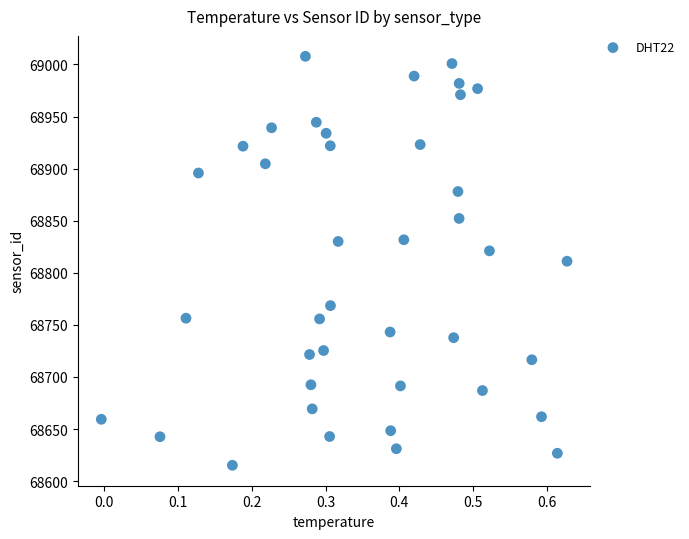

Count the number of points in this scatter plot.

40